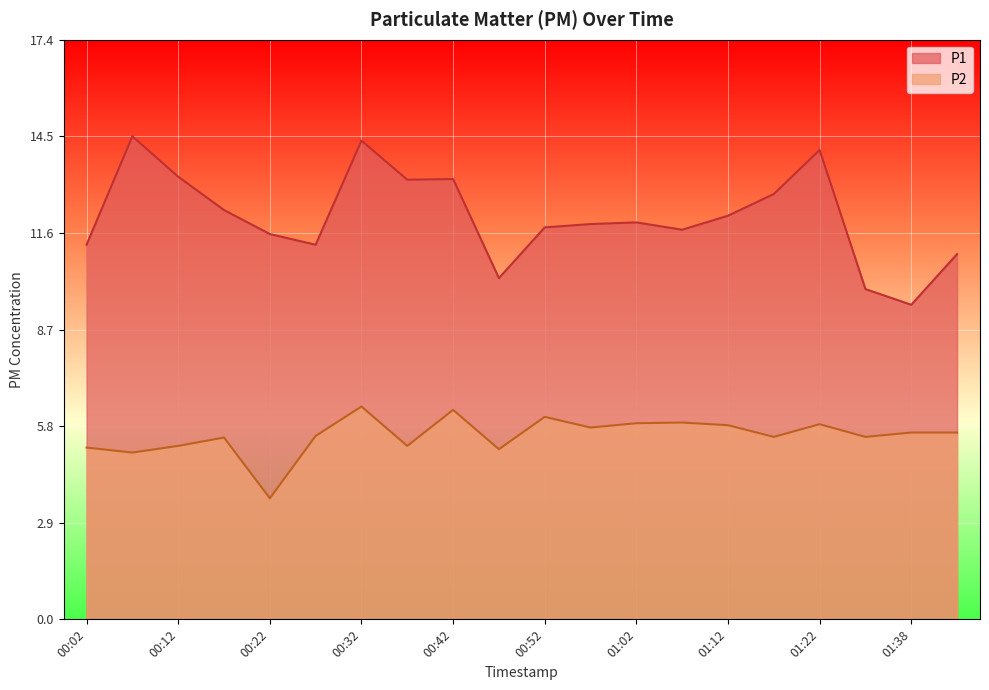

What is the sum of all P1 values?

241.4